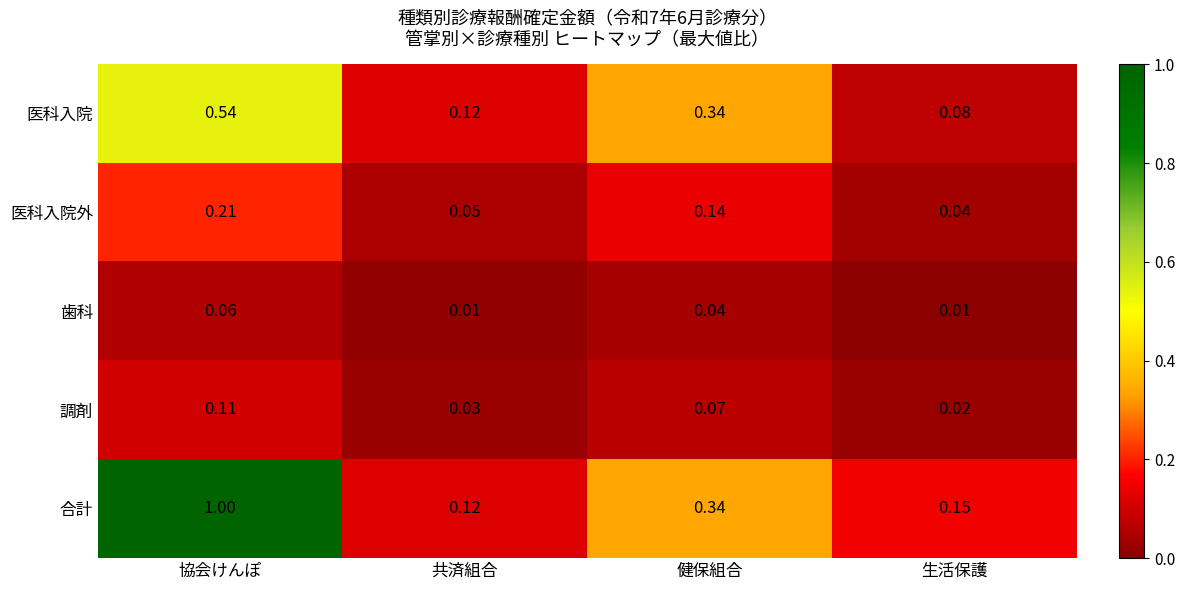

At which category is the sum across all series the highest?

協会けんぽ